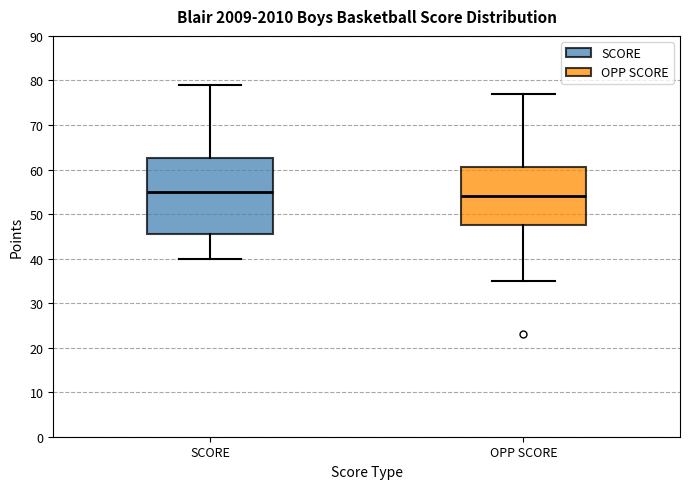

Reading left to right, read every box against the y-axis: the position of its median line, the range the box covers, and the ends of its whiskers. The values are not printed on the chart, so give them approximately, as read against the axis.

SCORE: median 55, box 46 to 63, whiskers 40 to 79
OPP SCORE: median 54, box 48 to 61, whiskers 35 to 77